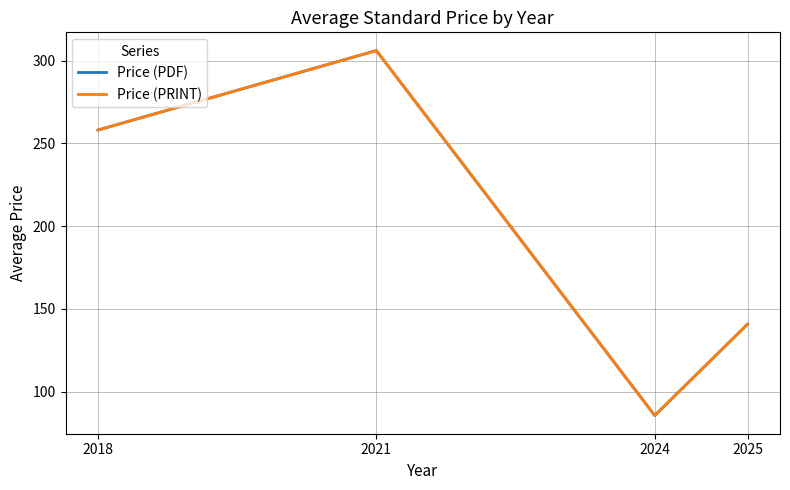

How many interior local peaks does the Price (PRINT) series have?

1